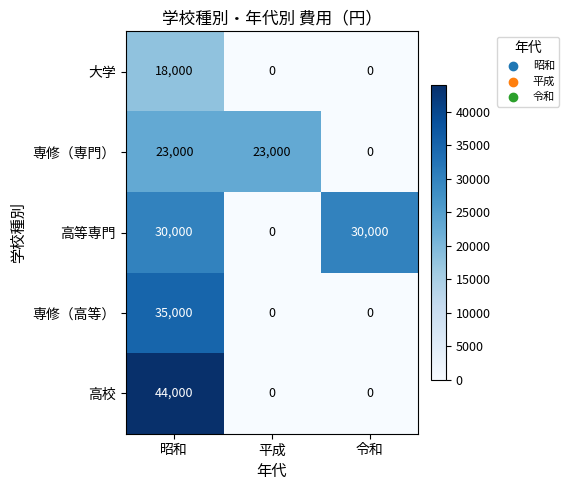

Count the 高校 values in the range 0 to 44000.

3